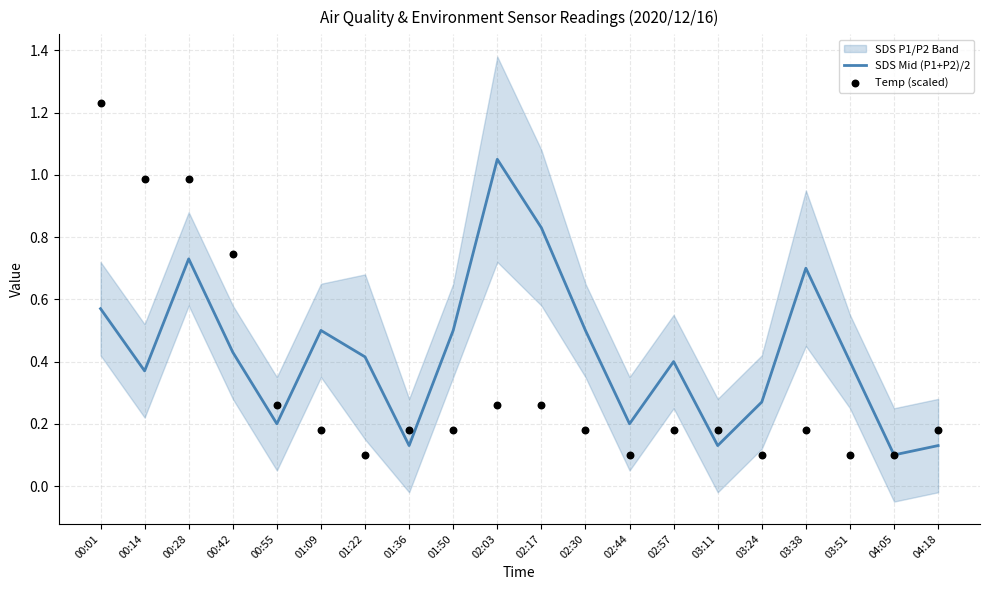

What is the total value across all series at 00:28?

1.7